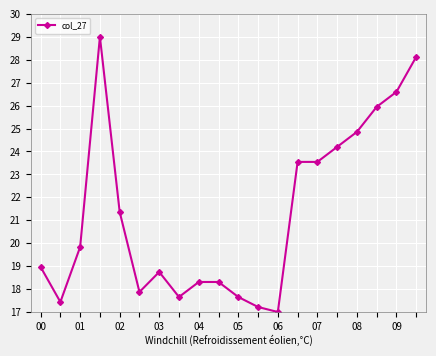

How many distinct data groups are displayed?

1